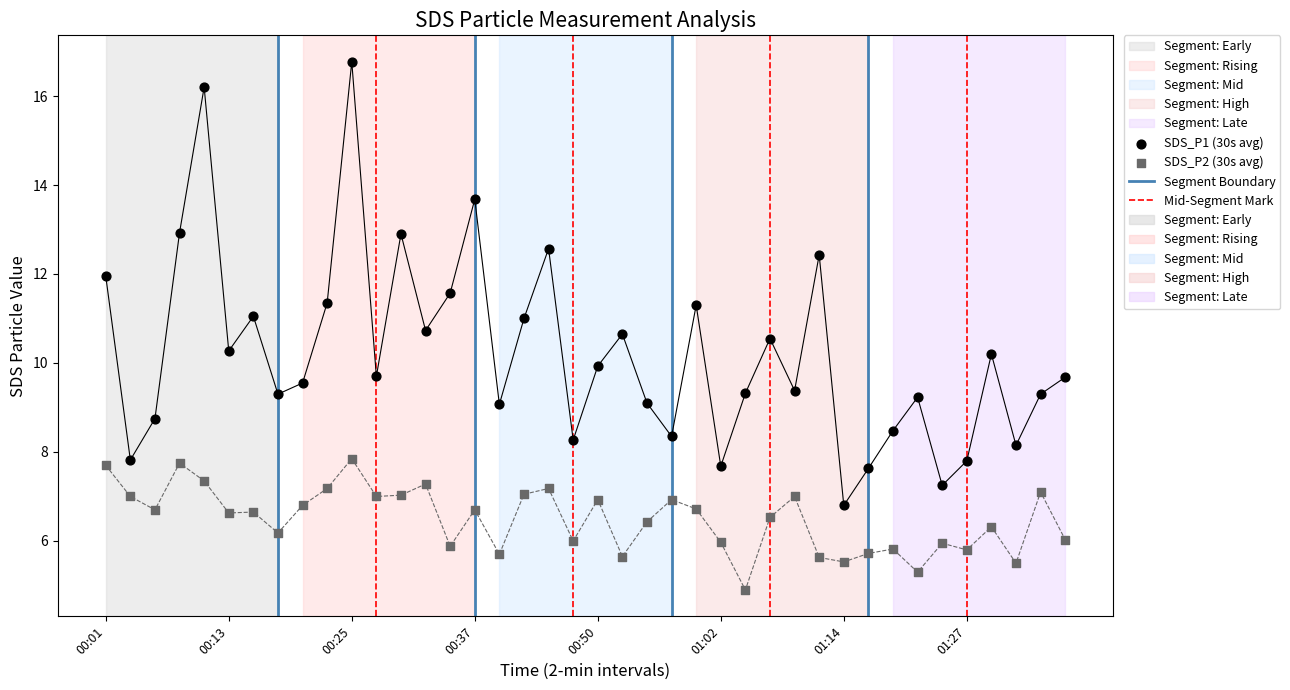

Which series contains the highest Y value?

SDS_P1 (30s avg)